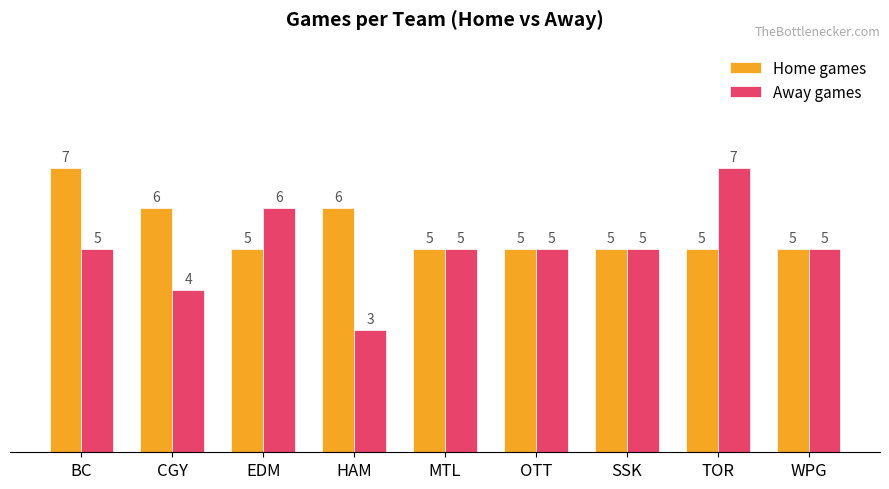

What are all the series names shown in the legend?

Home games, Away games